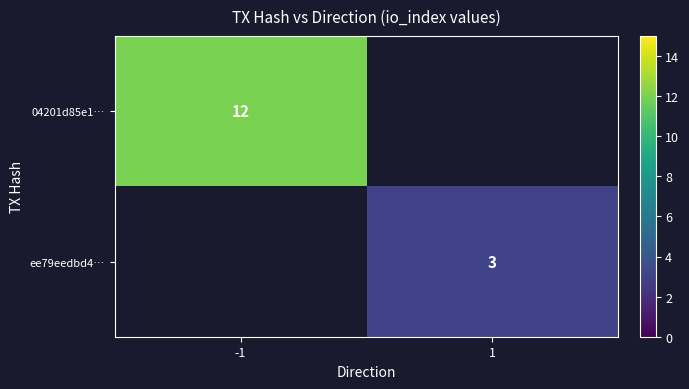

True or false: 04201d85e1… has a value of 7 at -1.

False